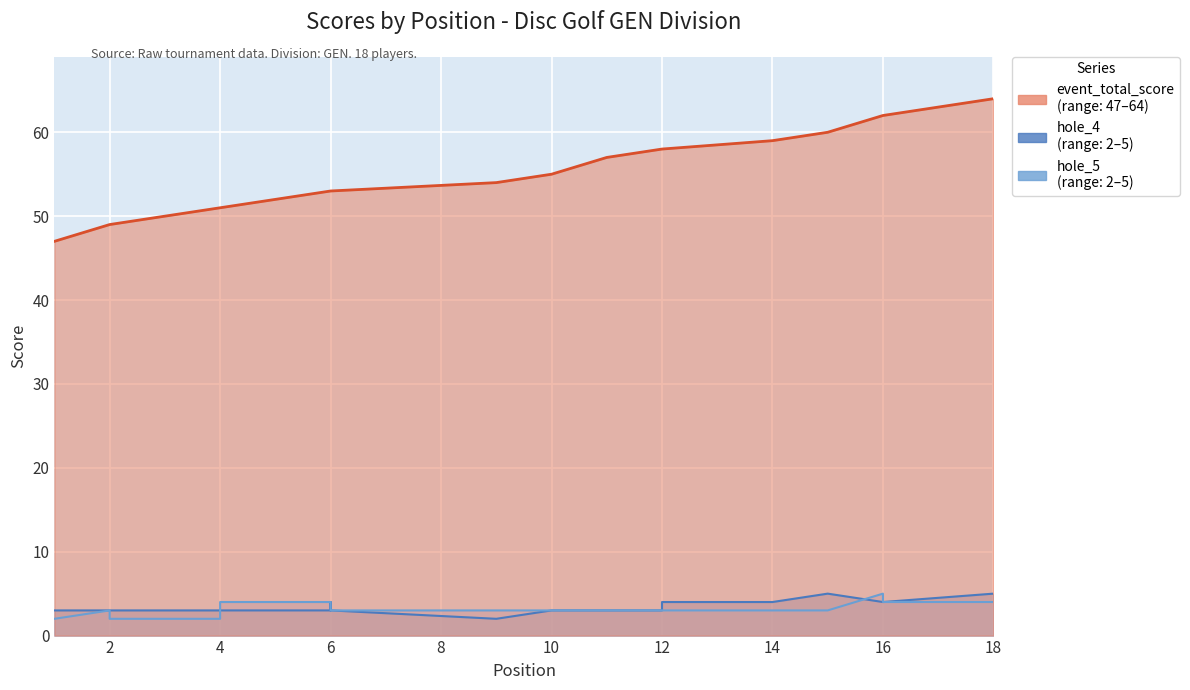

Which series has the largest total across all categories?

event_total_score